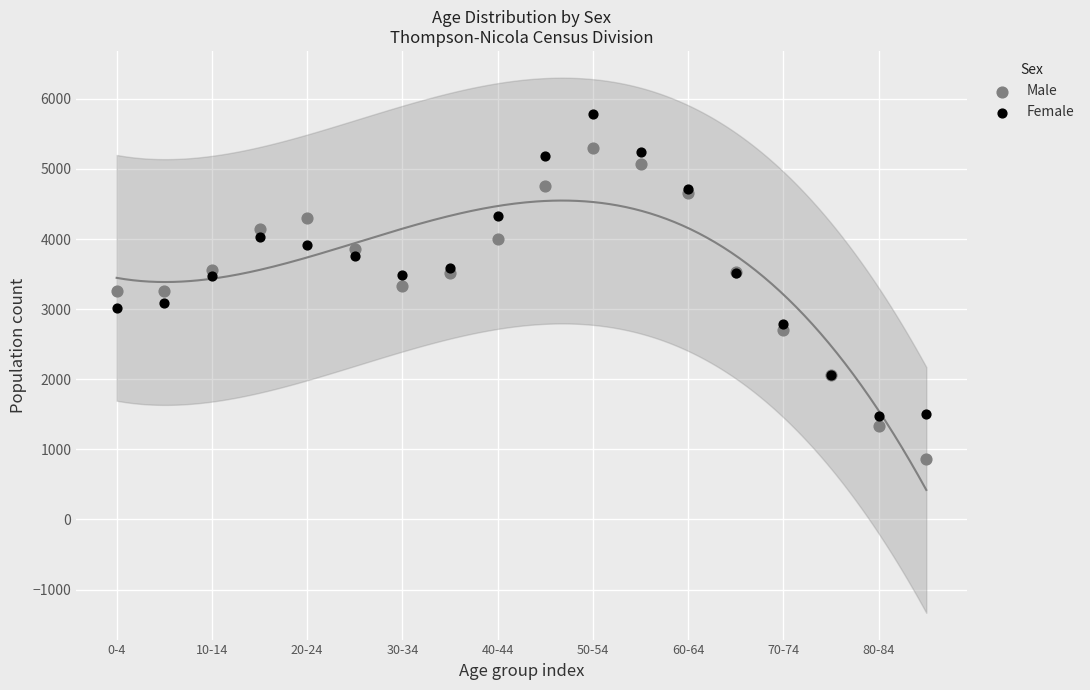

What are all the series names shown in the legend?

Male, Female